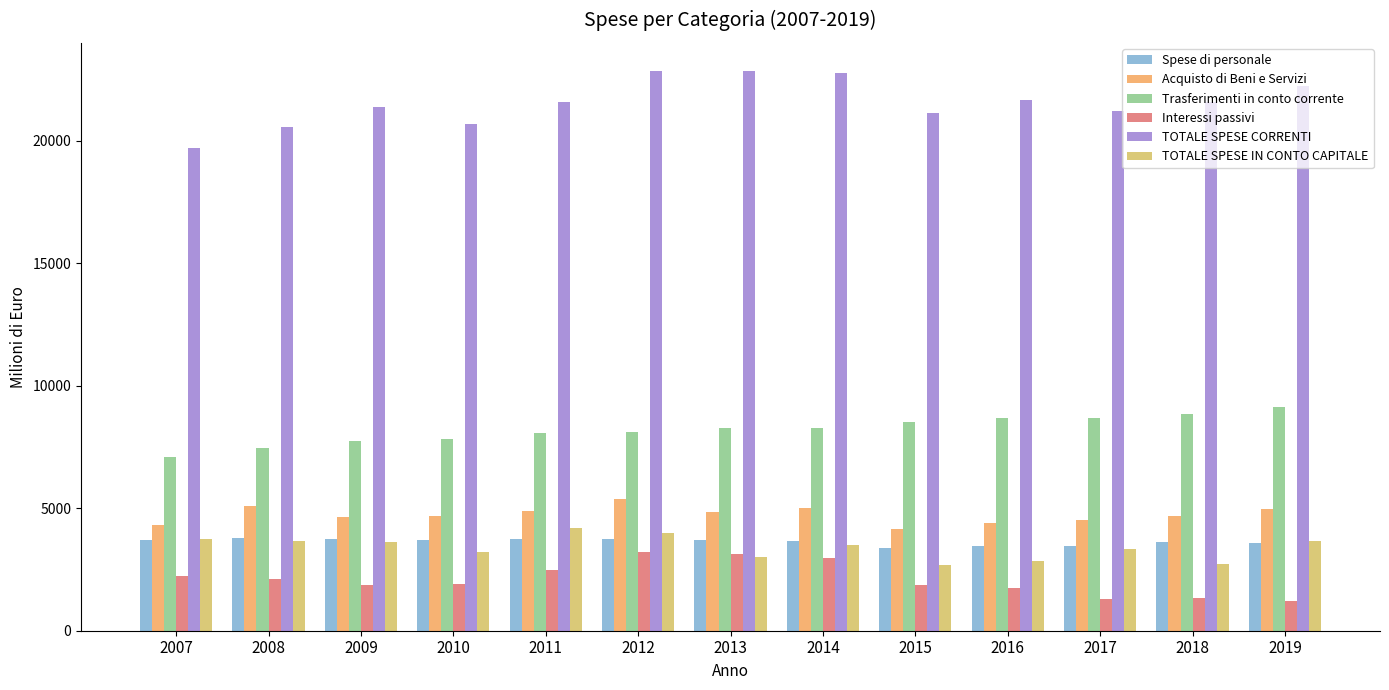

What is the value of the Interessi passivi bar at the 10th from the left?

1757.3